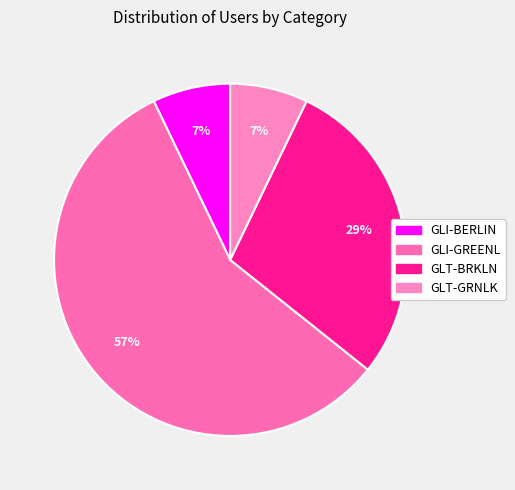

The GLT-GRNLK slice represents 22% of the pie. True or false?

False